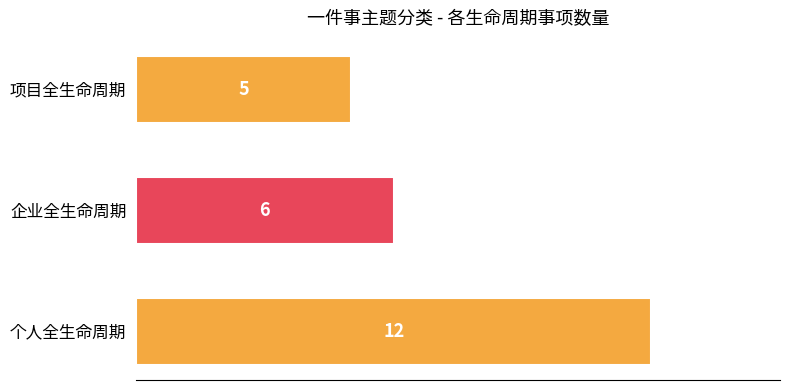

Reading top to bottom, transcribe all the data shown in this chart.

5	6	12